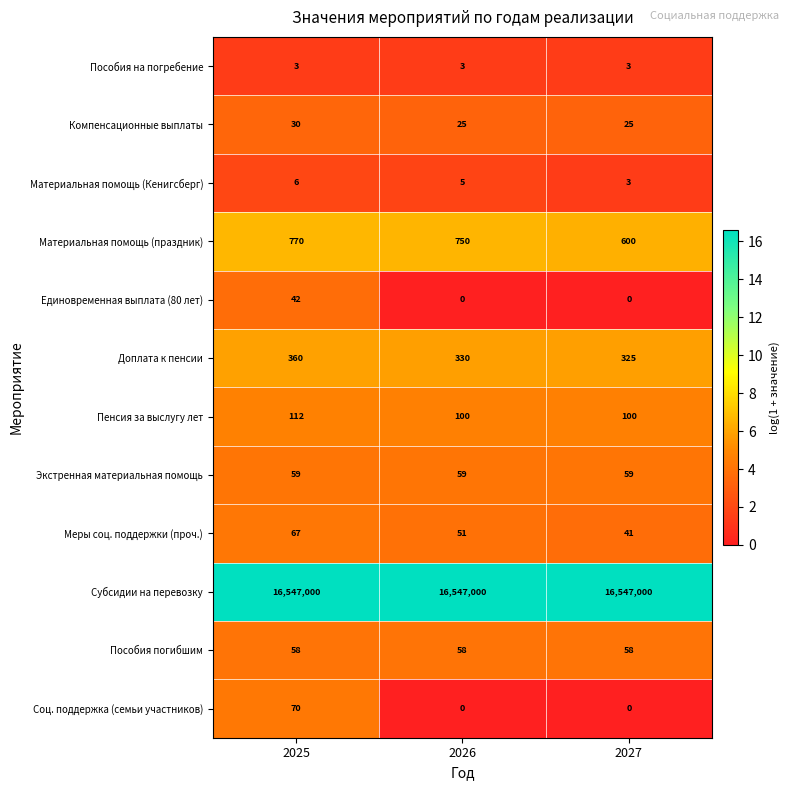

At 2025, list the series in order from smallest to largest.

Пособия на погребение, Материальная помощь (Кенигсберг), Компенсационные выплаты, Единовременная выплата (80 лет), Пособия погибшим, Экстренная материальная помощь, Меры соц. поддержки (проч.), Соц. поддержка (семьи участников), Пенсия за выслугу лет, Доплата к пенсии, Материальная помощь (праздник), Субсидии на перевозку